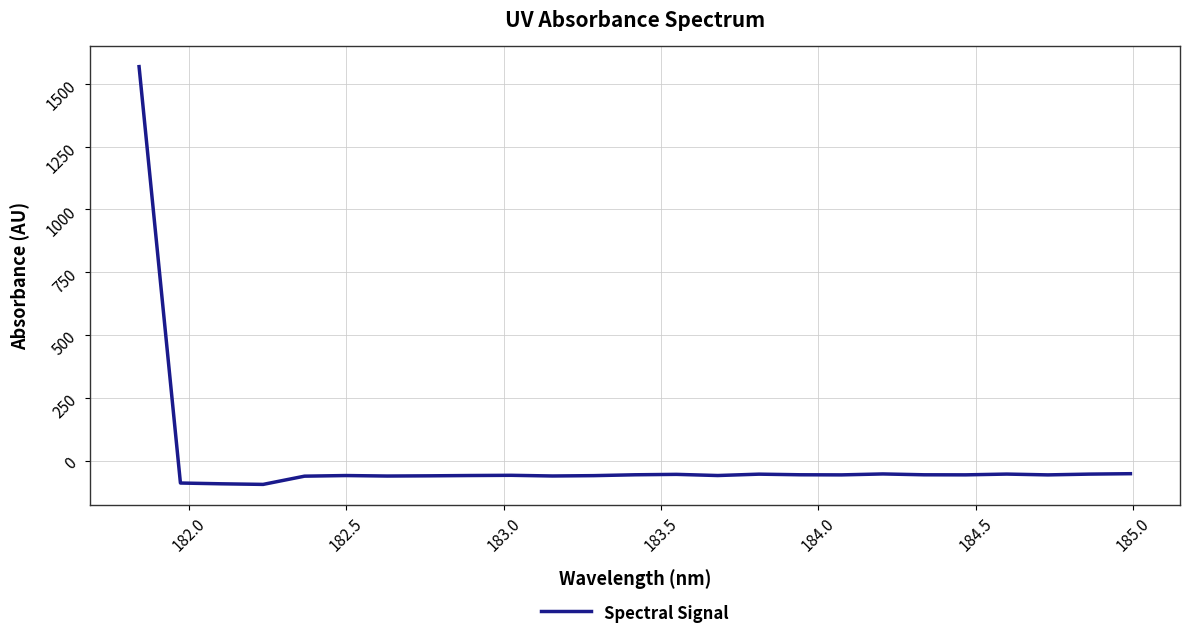

What is the maximum value shown in the chart?

1568.8